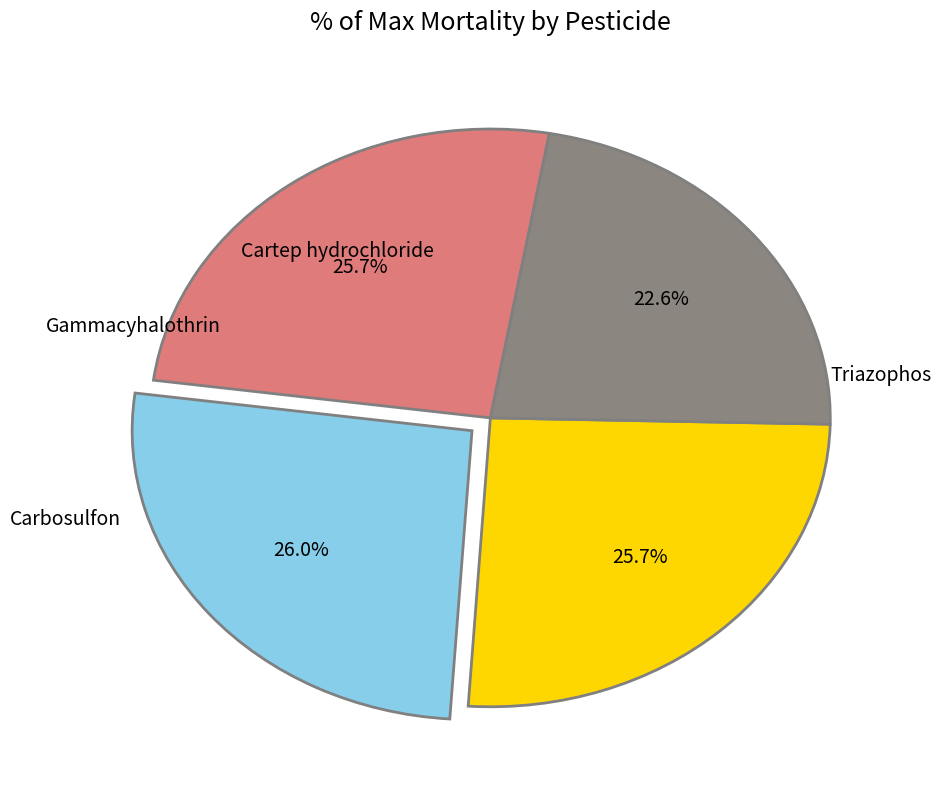

Is there any slice that represents more than half of the pie?

No